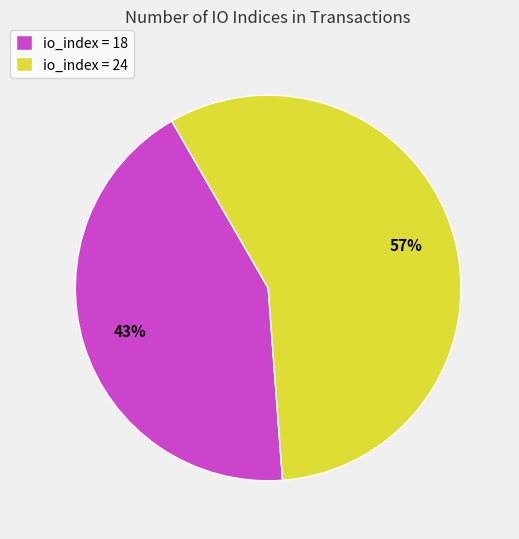

Do io_index = 24 and io_index = 18 together represent more than half of the pie?

Yes